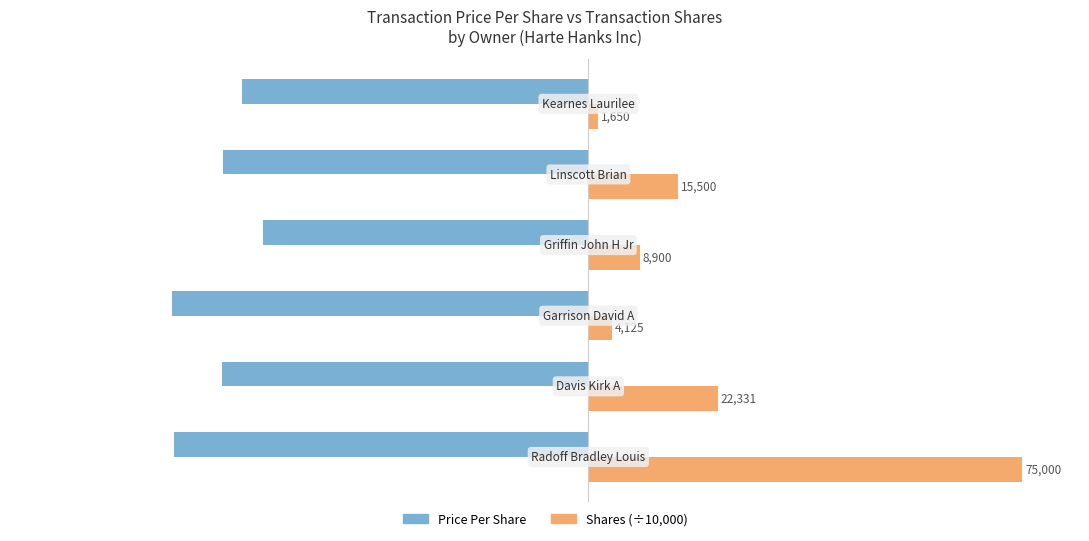

The transactionShares (×10k) series shows 1.4 at 1. True or false?

False